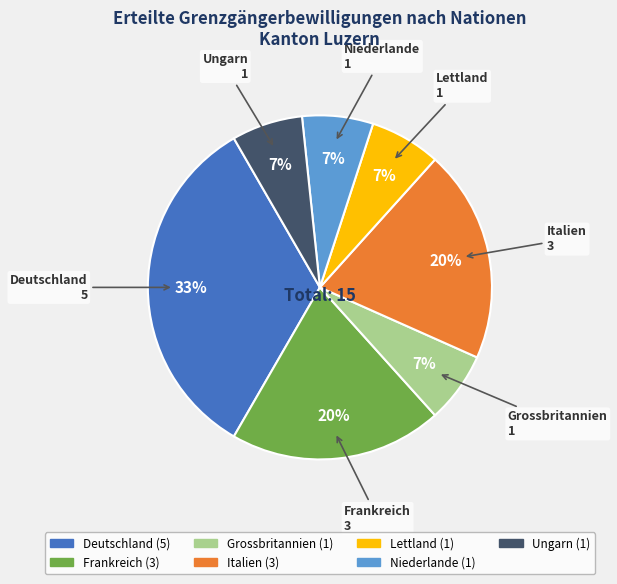

Does Deutschland represent more than half of the total?

No